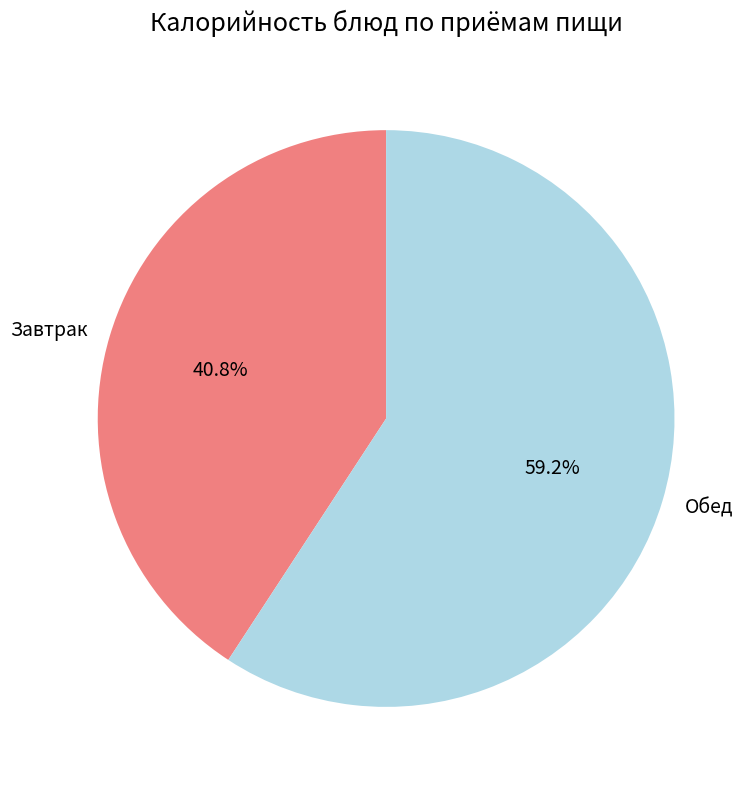

Is there any slice that represents more than half of the pie?

Yes